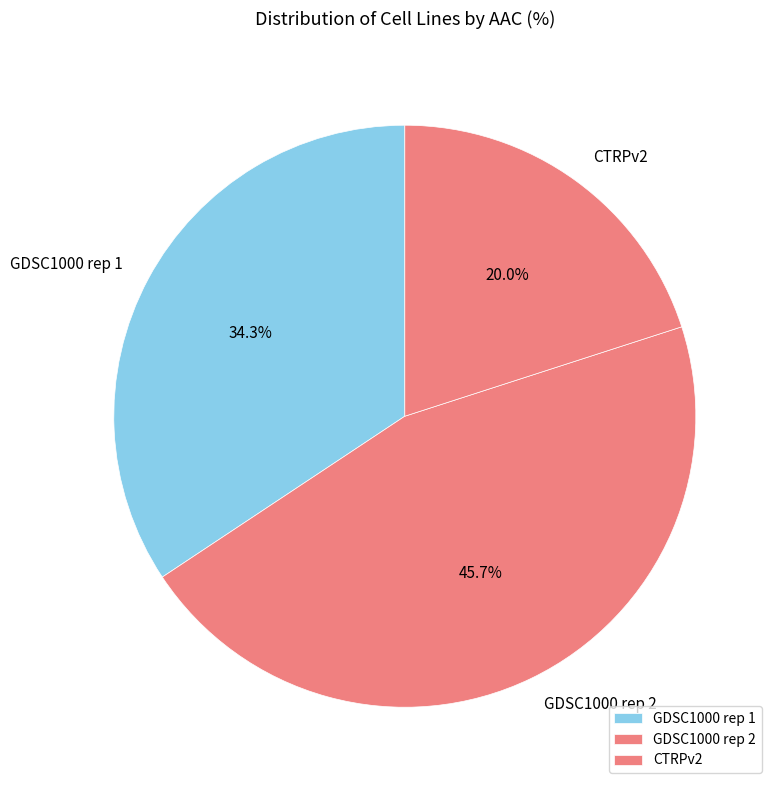

What is the total percentage of CTRPv2 and GDSC1000 rep 1?

54.3%